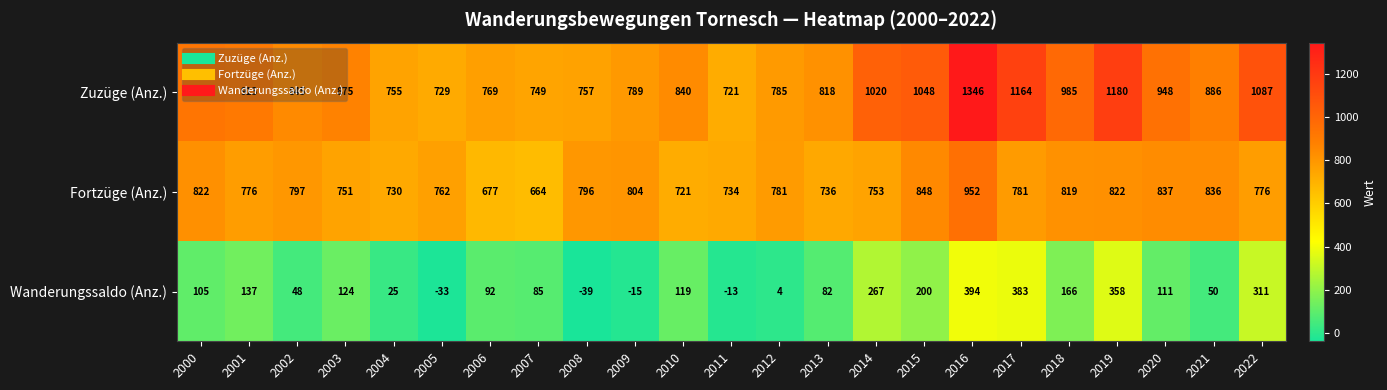

Count the number of data series in this chart.

3